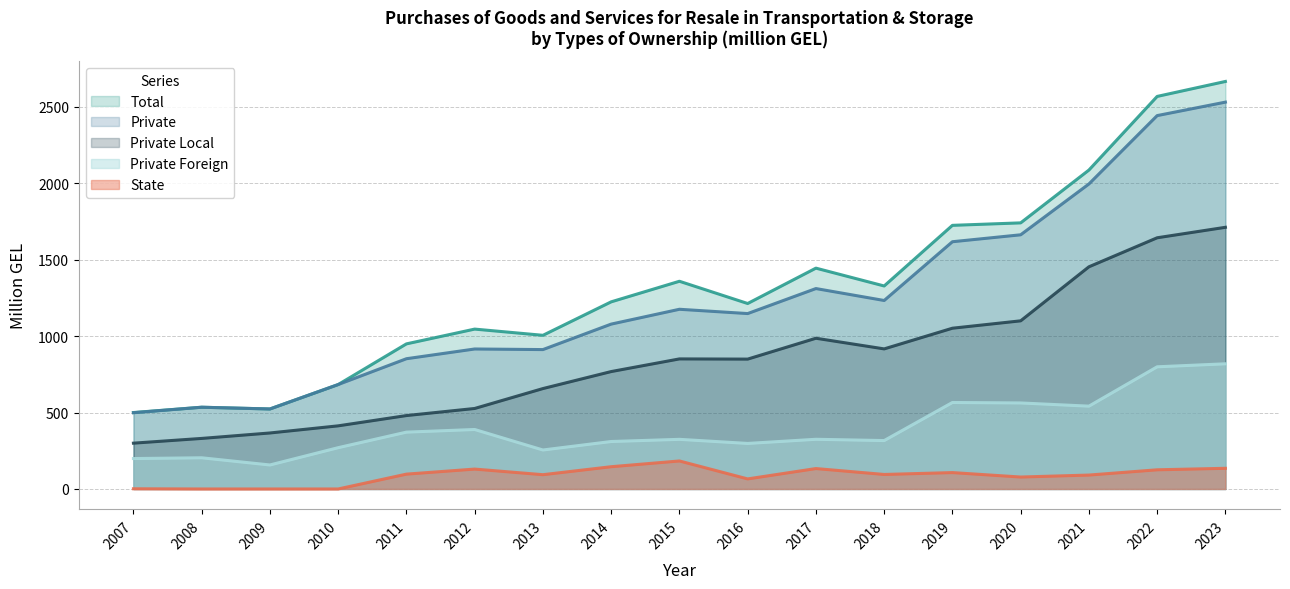

How many categories are shown in the chart?

17